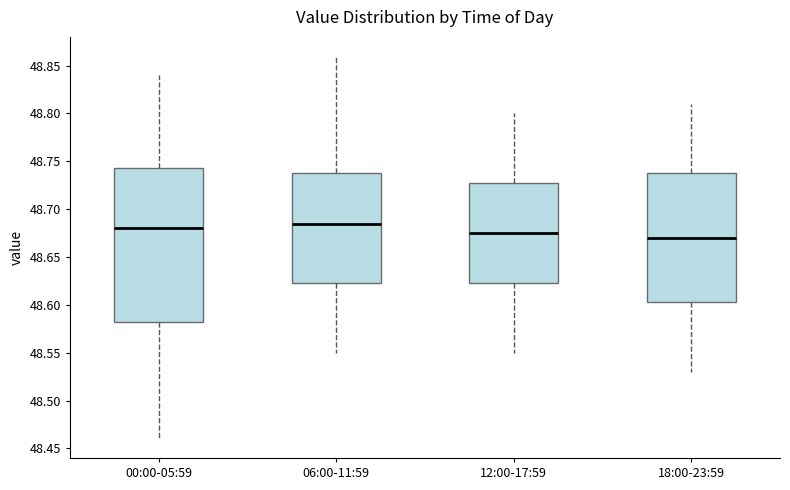

Comparing the boxes themselves (not the whiskers), which one is the tallest?

00:00-05:59